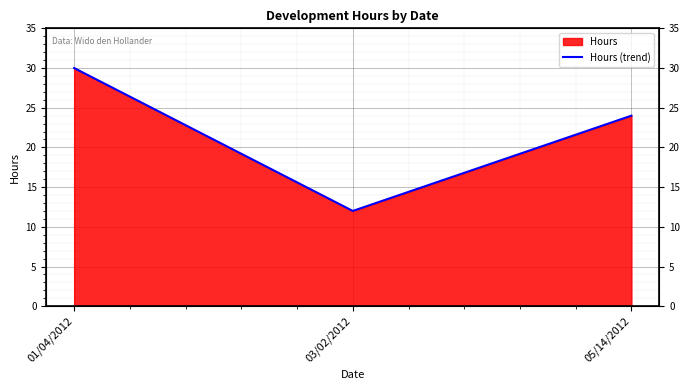

What is the maximum value shown in the chart?

30